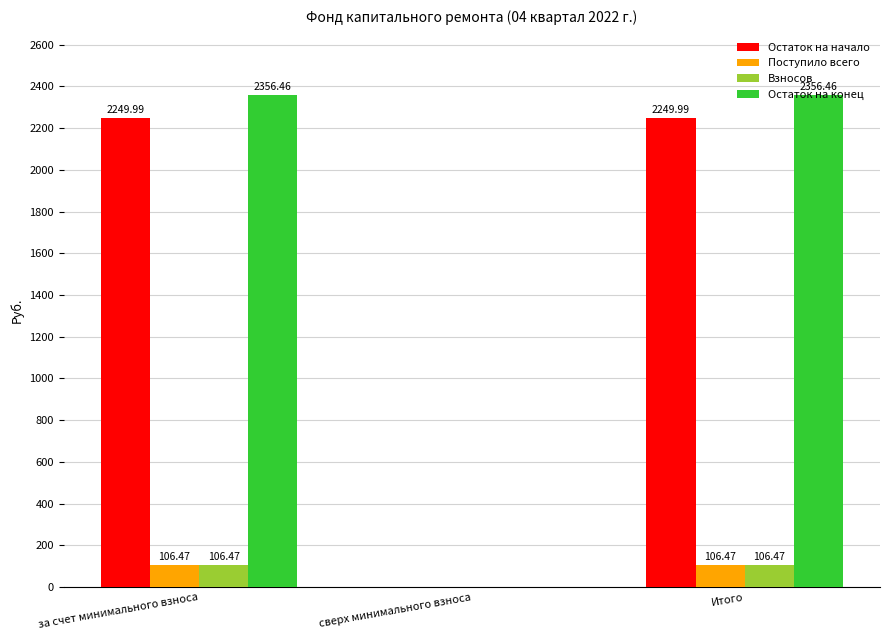

Which series changed the most between сверх минимального взноса and Итого?

Остаток на конец